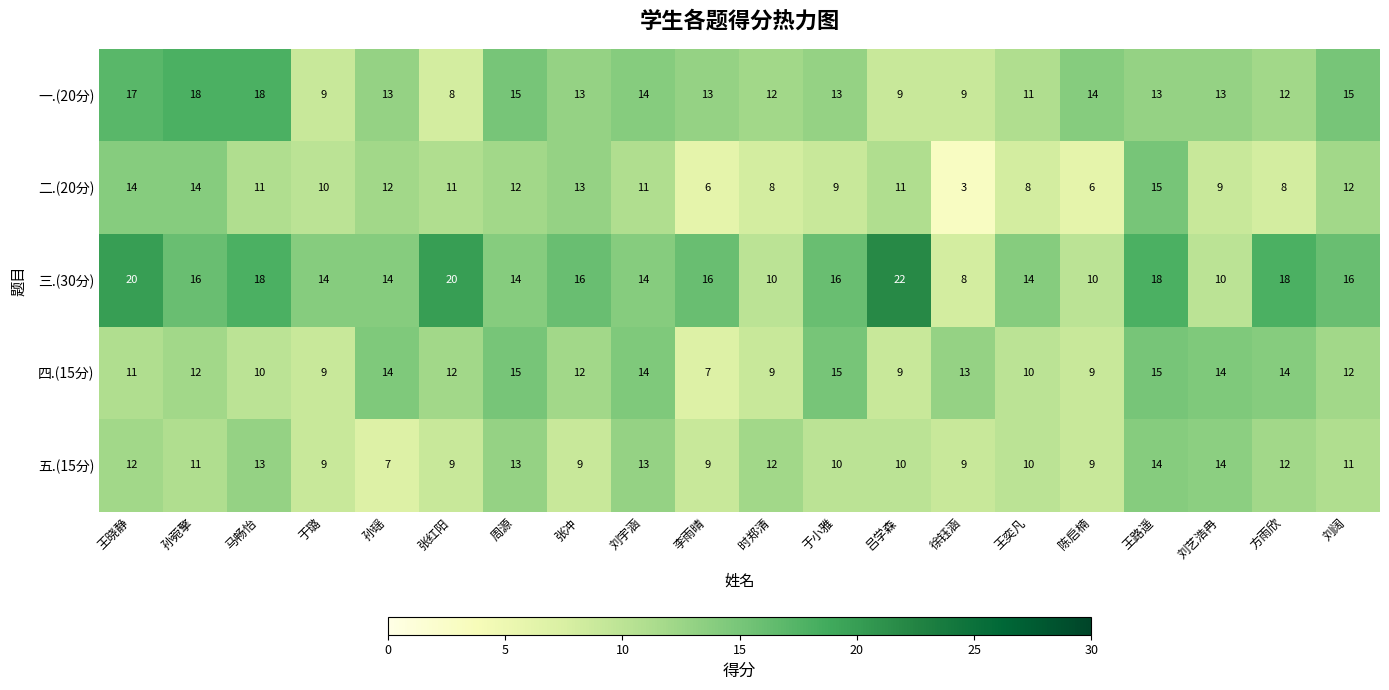

Is it true that 二.(20分) equals 11 at 张红阳?

True